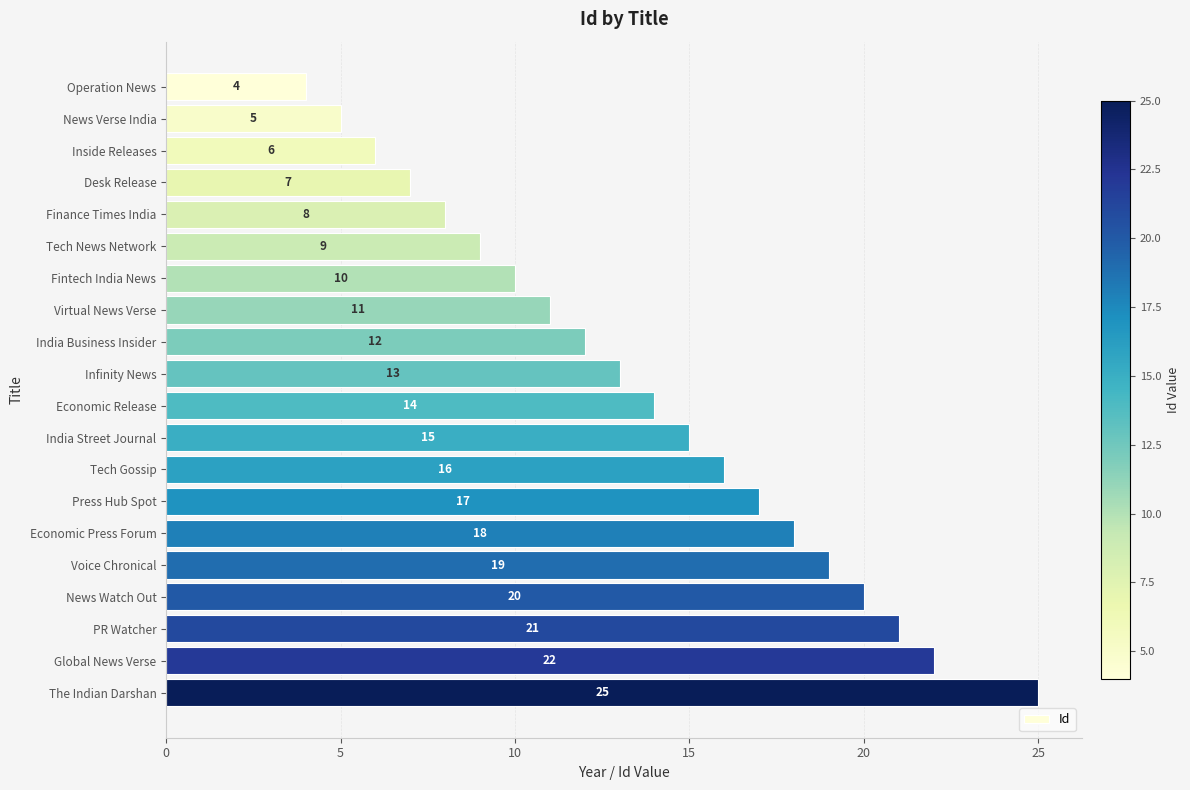

True or false: the data shows 10 at Economic Press Forum.

False